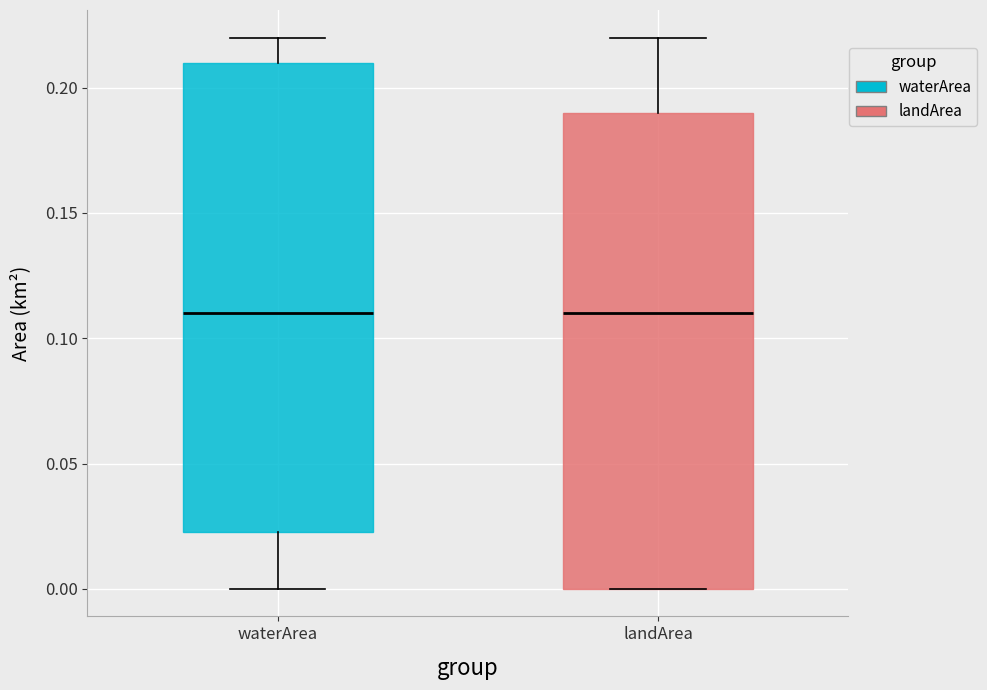

Reading left to right, transcribe this box plot: for each box, give where its median line is, the range the box spans, and where its two whiskers end, as read against the y-axis. The values are not printed on the chart, so give them approximately, as read against the axis.

waterArea: median 0.110, box 0.025 to 0.210, whiskers 0.000 to 0.220
landArea: median 0.110, box 0.000 to 0.190, whiskers 0.000 to 0.220